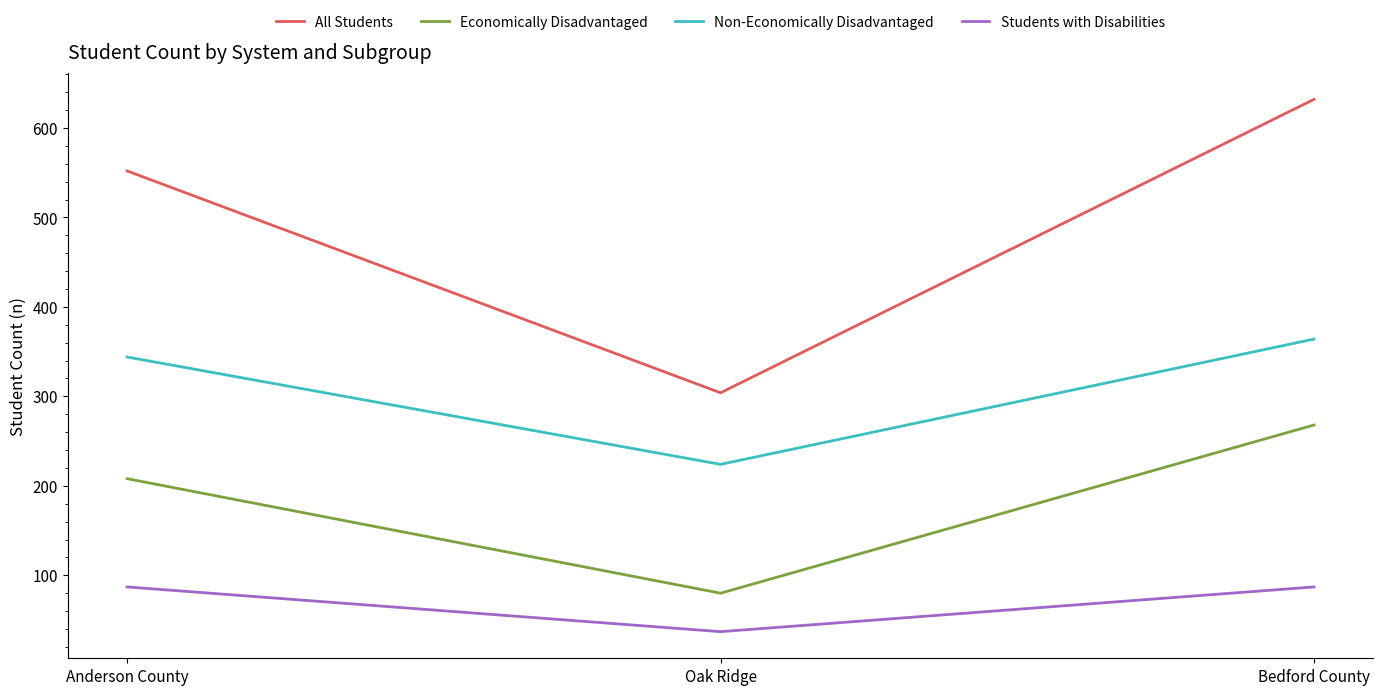

Which series has the largest total across all categories?

All Students